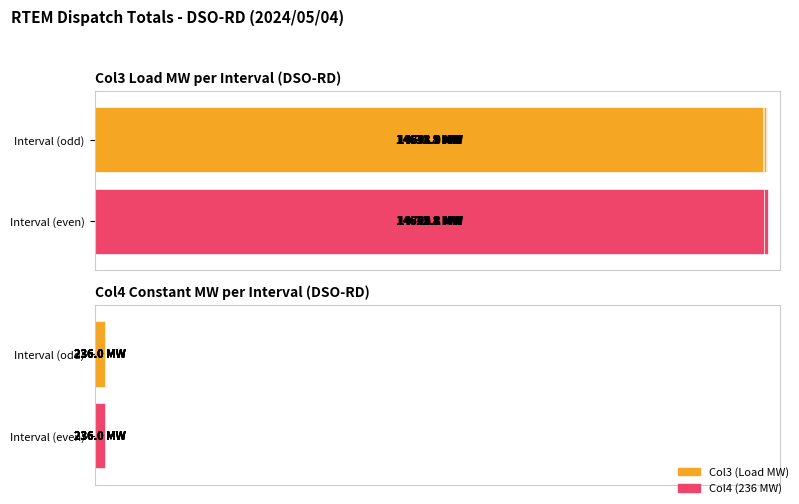

Does the chart contain stacked bars?

No